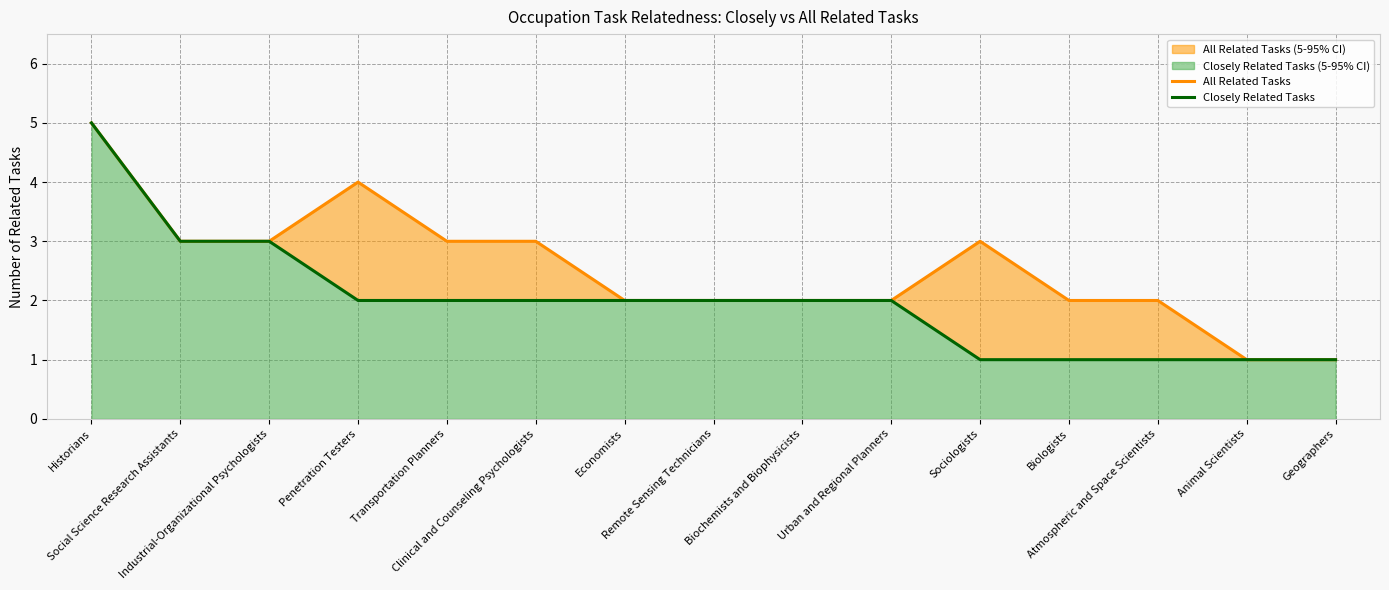

How many data points does each series have?

15